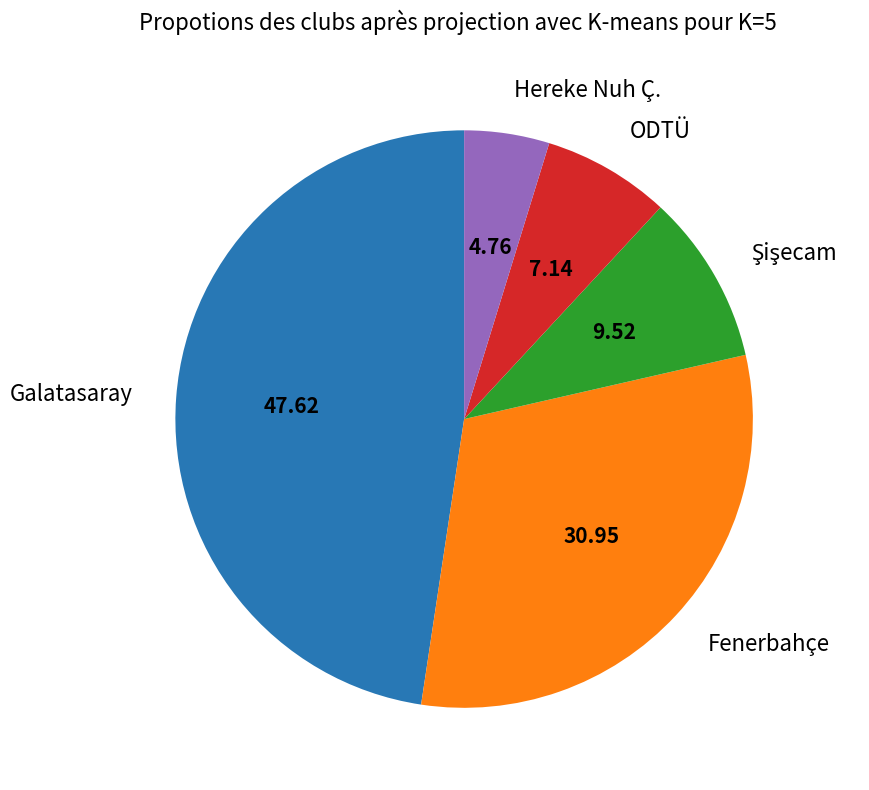

Does any single category account for the majority?

No